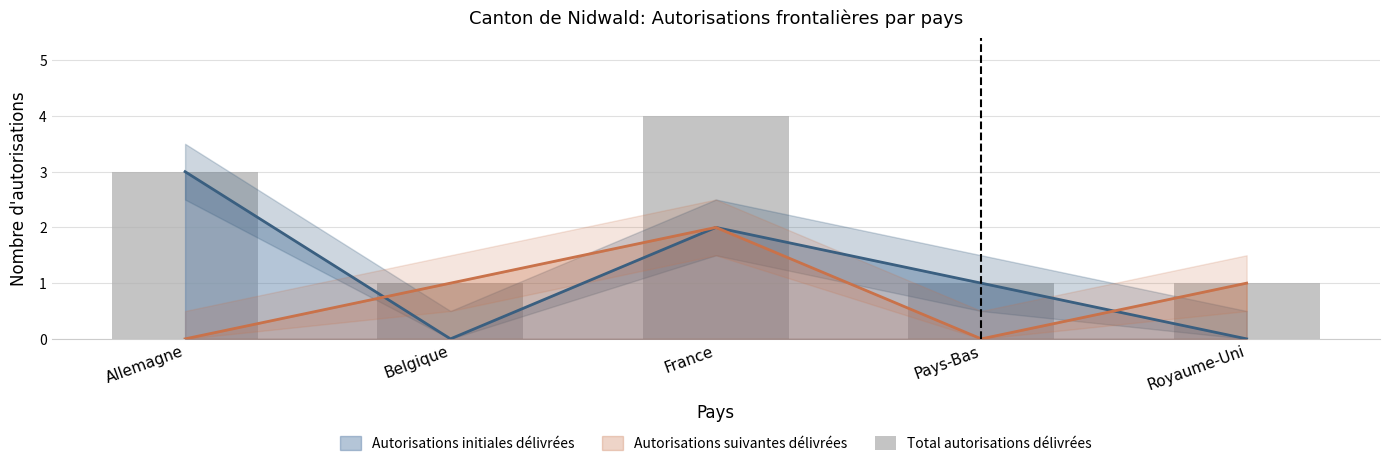

What value does the data have at Allemagne?

3